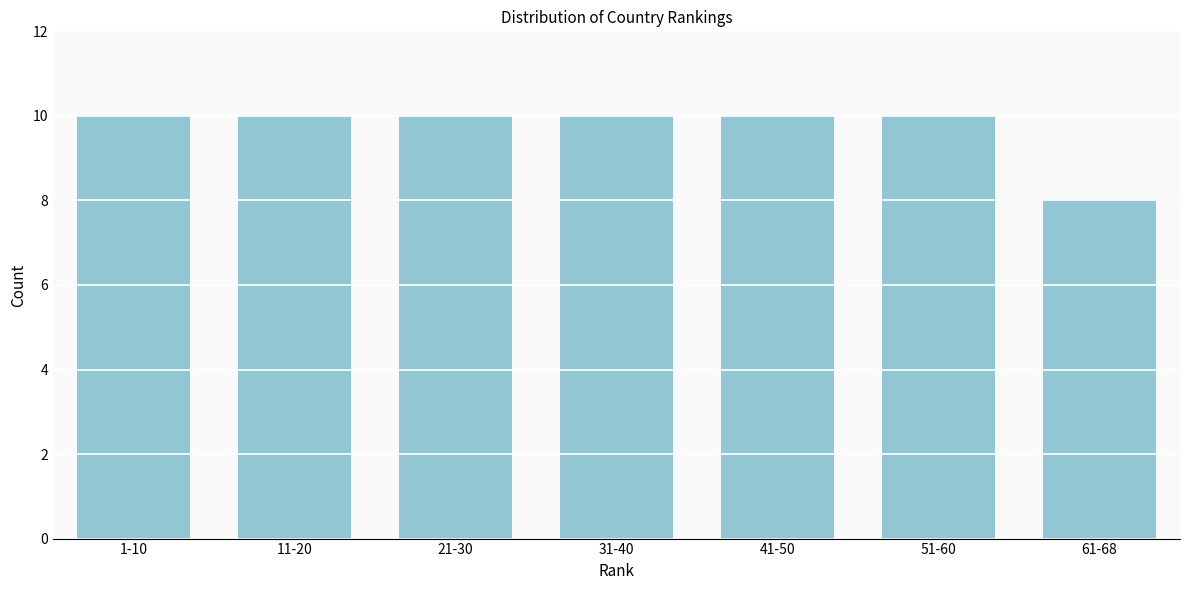

Reading left to right, transcribe all the data shown in this chart.

1-10=10	11-20=10	21-30=10	31-40=10	41-50=10	51-60=10	61-68=8